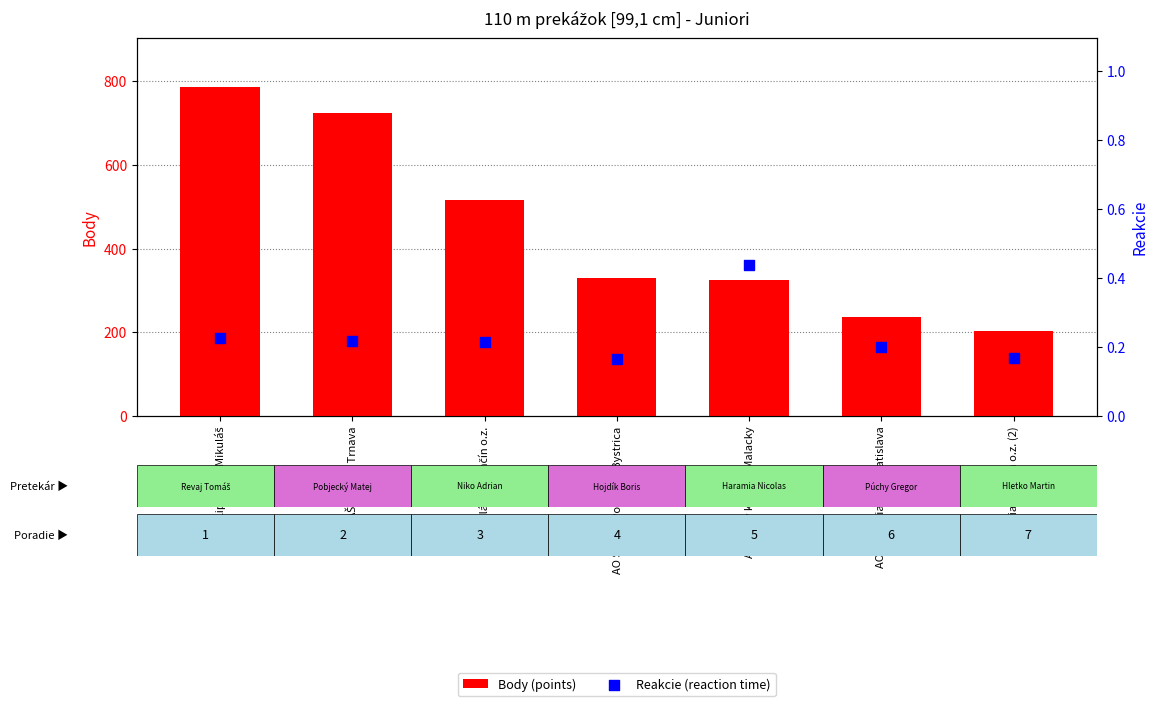

Which series contains the lowest Y value?

Reakcie (reaction time)